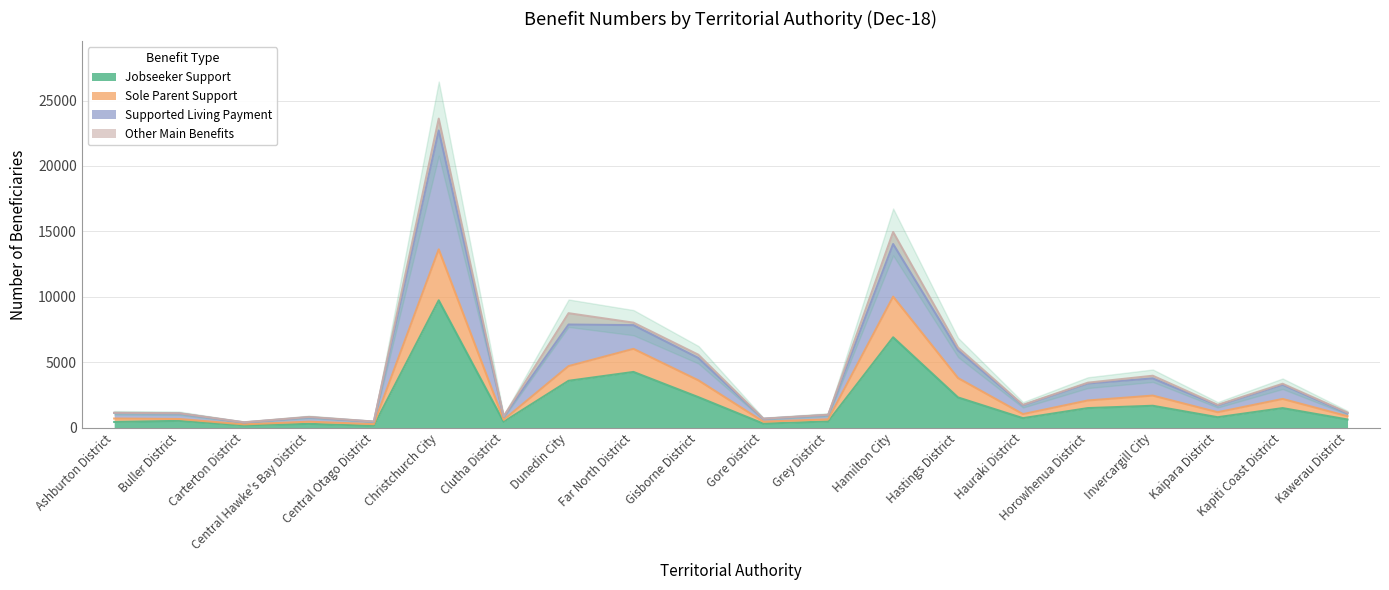

Reading left to right, extract all data points from this chart.

Jobseeker Support: Ashburton District=432	Buller District=516	Carterton District=180	Central Hawke's Bay District=285	Central Otago District=147	Christchurch City=9730	Clutha District=445	Dunedin City=3578	Far North District=4255	Gisborne District=2327	Gore District=307	Grey District=470	Hamilton City=6903	Hastings District=2306	Hauraki District=722	Horowhenua District=1492	Invercargill City=1670	Kaipara District=794	Kapiti Coast District=1491	Kawerau District=620
Sole Parent Support: Ashburton District=694	Buller District=658	Carterton District=249	Central Hawke's Bay District=452	Central Otago District=265	Christchurch City=13626	Clutha District=596	Dunedin City=4701	Far North District=6019	Gisborne District=3613	Gore District=454	Grey District=633	Hamilton City=10011	Hastings District=3786	Hauraki District=1032	Horowhenua District=2074	Invercargill City=2447	Kaipara District=1176	Kapiti Coast District=2191	Kawerau District=870
Supported Living Payment: Ashburton District=1120	Buller District=1087	Carterton District=397	Central Hawke's Bay District=794	Central Otago District=455	Christchurch City=22713	Clutha District=849	Dunedin City=7879	Far North District=7832	Gisborne District=5322	Gore District=676	Grey District=967	Hamilton City=14034	Hastings District=5905	Hauraki District=1711	Horowhenua District=3376	Invercargill City=3762	Kaipara District=1700	Kapiti Coast District=3278	Kawerau District=1094
Total: Ashburton District=1134	Buller District=1102	Carterton District=410	Central Hawke's Bay District=816	Central Otago District=464	Christchurch City=23620	Clutha District=858	Dunedin City=8745	Far North District=8022	Gisborne District=5570	Gore District=682	Grey District=984	Hamilton City=14954	Hastings District=6123	Hauraki District=1741	Horowhenua District=3436	Invercargill City=3965	Kaipara District=1742	Kapiti Coast District=3353	Kawerau District=1148